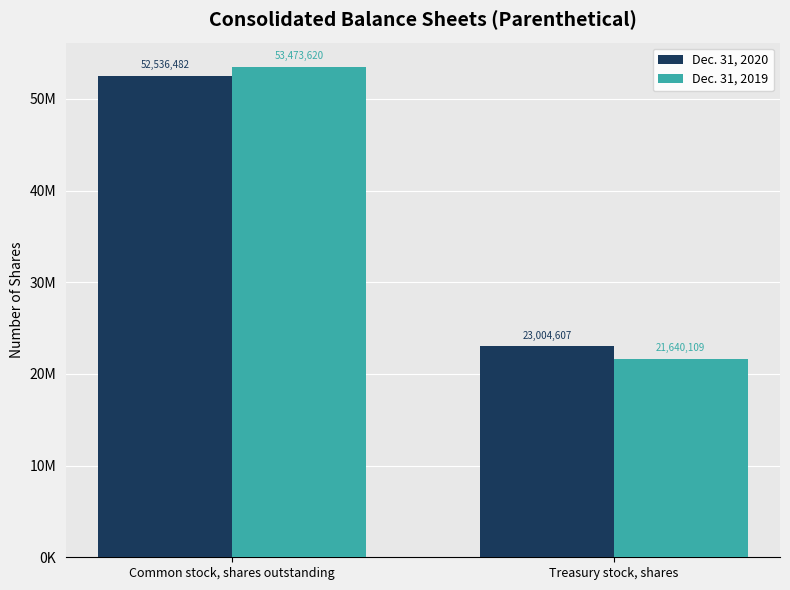

Rank the series by their maximum value, from lowest to highest.

Dec. 31, 2020, Dec. 31, 2019